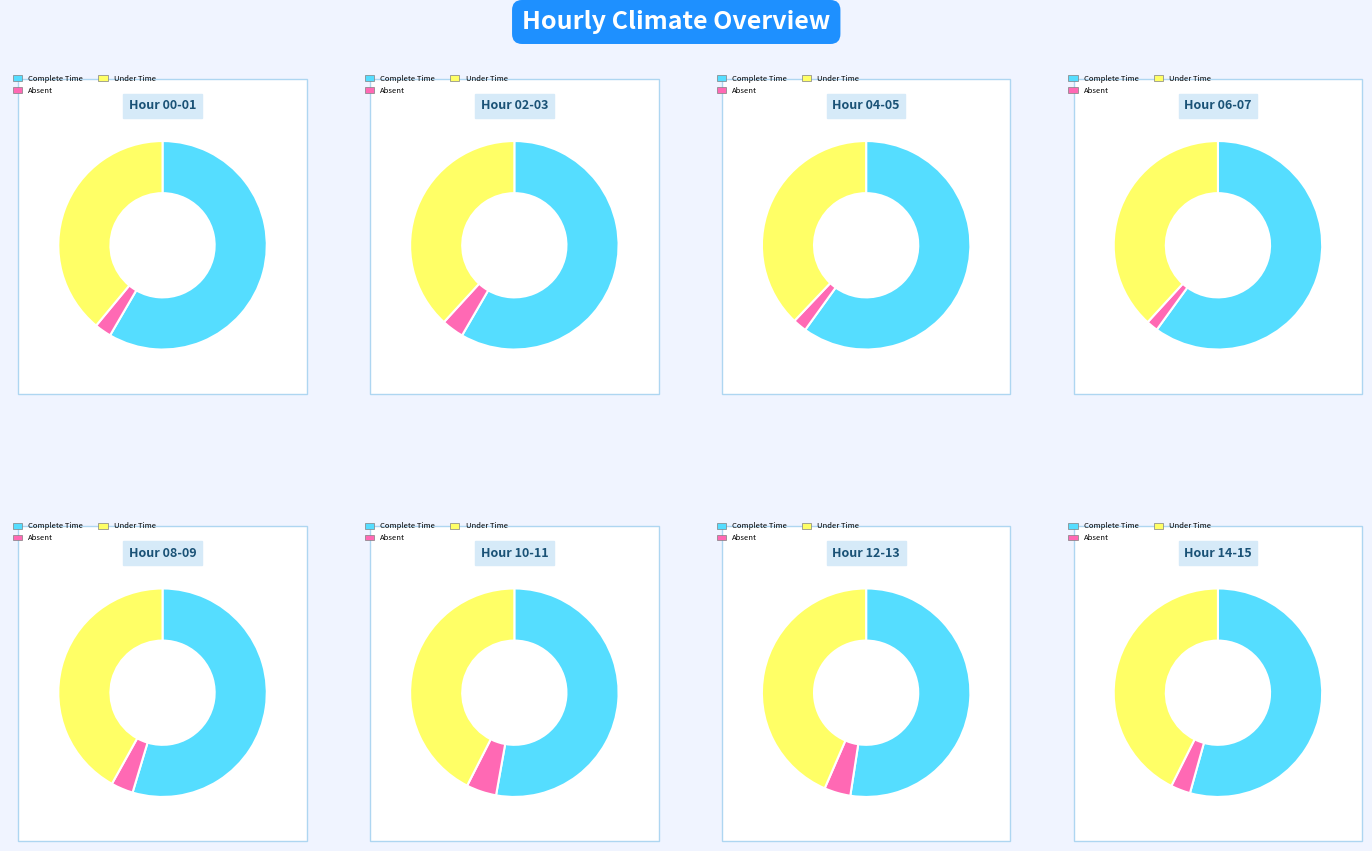

The 10:00 slice represents 4% of the pie. True or false?

False